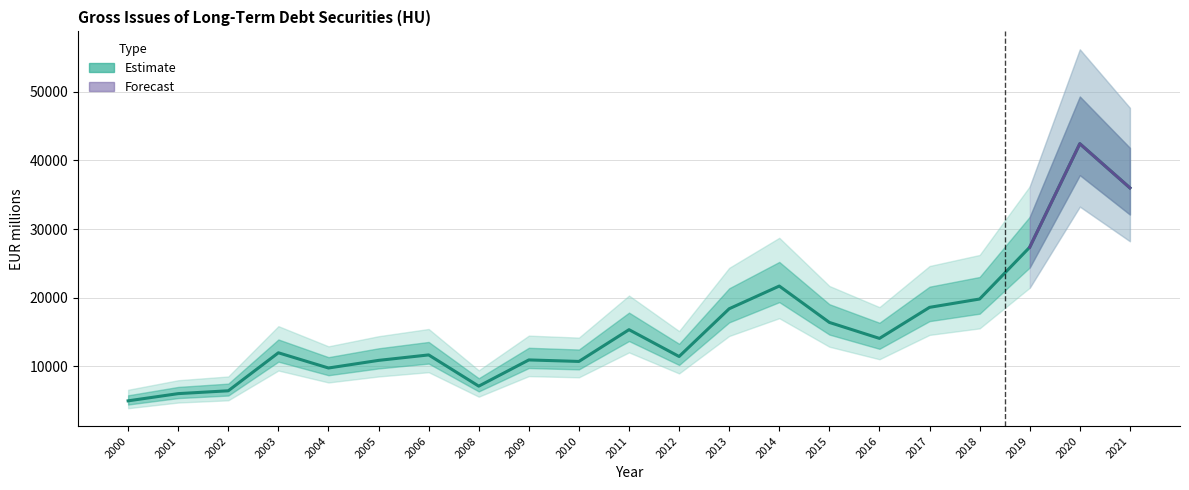

Reading left to right, extract all data points from this chart.

2000=4971.3	2001=6020.9	2002=6436.1	2003=11969.8	2004=9752.6	2005=10863.6	2006=11659.1	2008=7109.9	2009=10928.8	2010=10710.0	2011=15335.9	2012=11428.7	2013=18384.9	2014=21689.6	2015=16391.4	2016=14065.4	2017=18588.0	2018=19801.9	2019=27348.0	2020=42423.7	2021=35987.9